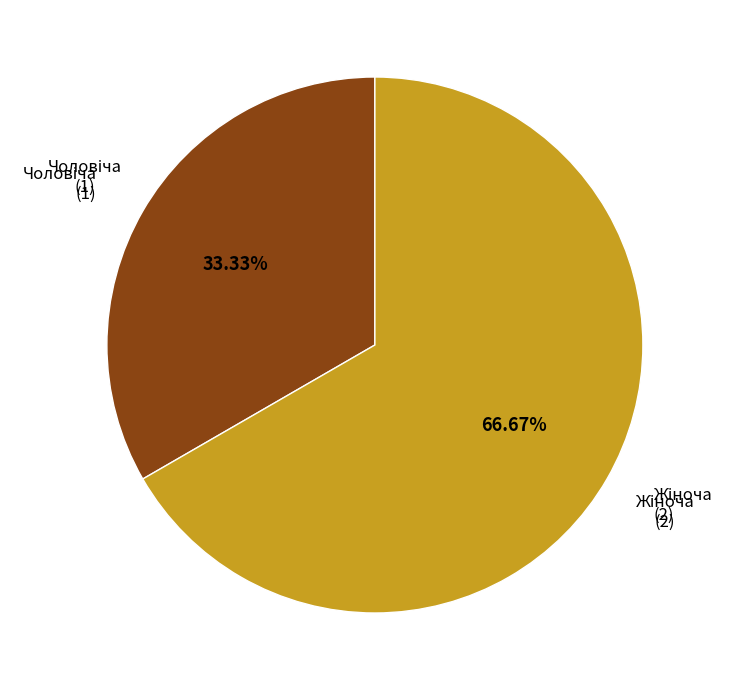

Count the number of slices in the pie.

2